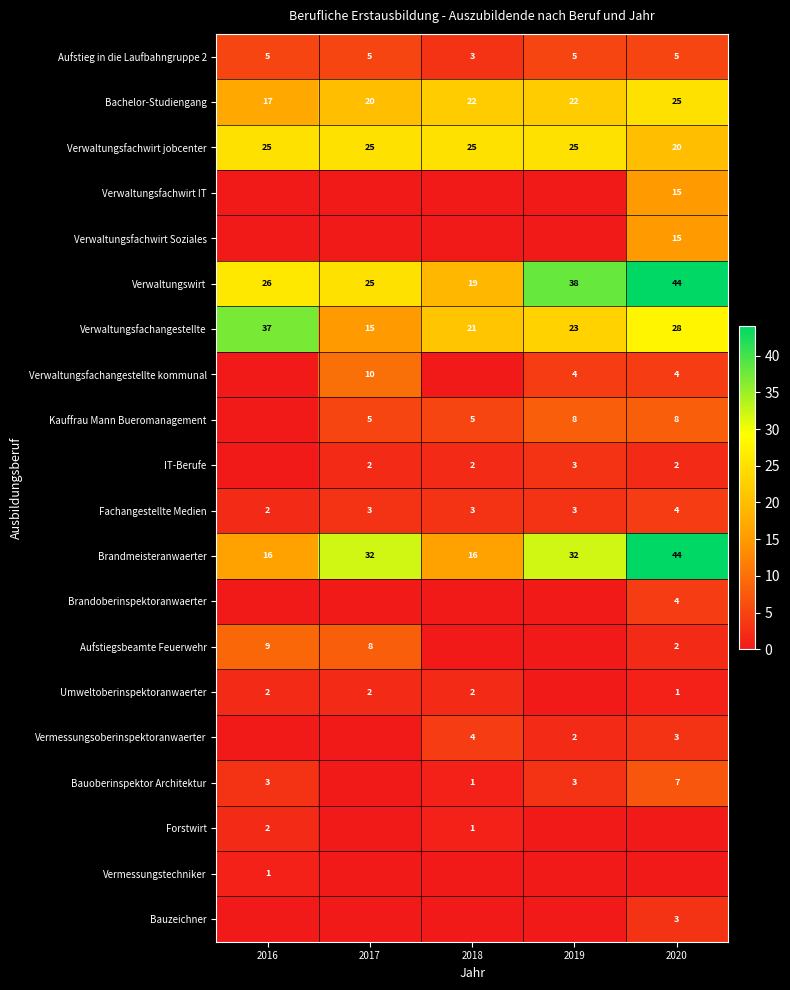

How many Aufstieg in die Laufbahngruppe 2 values are between 5 and 6?

4